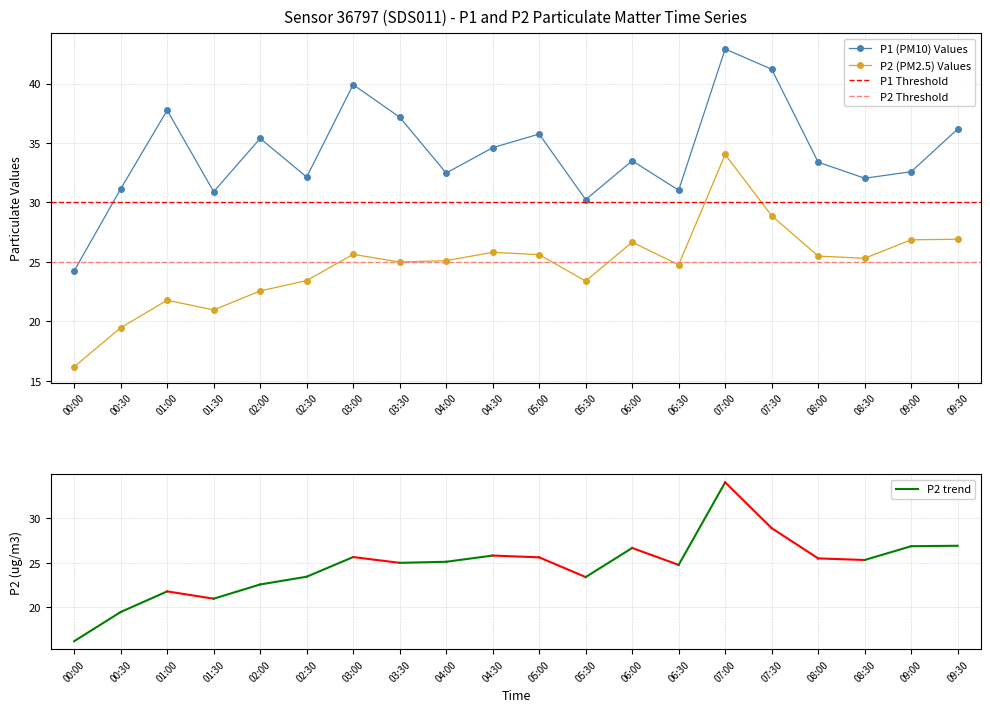

Reading left to right, extract all data points from this chart.

P1: 24.2	31.1	37.8	30.9	35.4	32.1	39.9	37.2	32.5	34.6	35.8	30.2	33.5	31.0	42.9	41.2	33.4	32.0	32.6	36.2
P2: 16.2	19.4	21.8	20.9	22.6	23.4	25.6	25.0	25.1	25.8	25.6	23.4	26.6	24.8	34.0	28.9	25.5	25.3	26.9	26.9